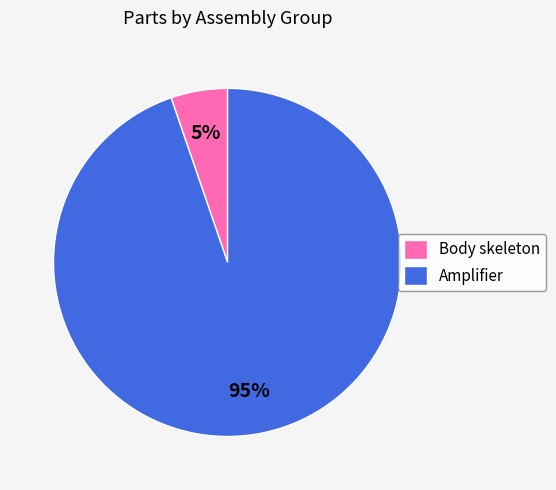

Which has a higher value, Body skeleton or Amplifier?

Amplifier